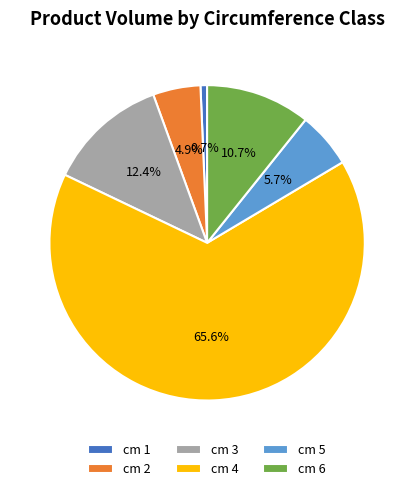

What is the ratio of the value at cm 4 to the value at cm 6?

6.1